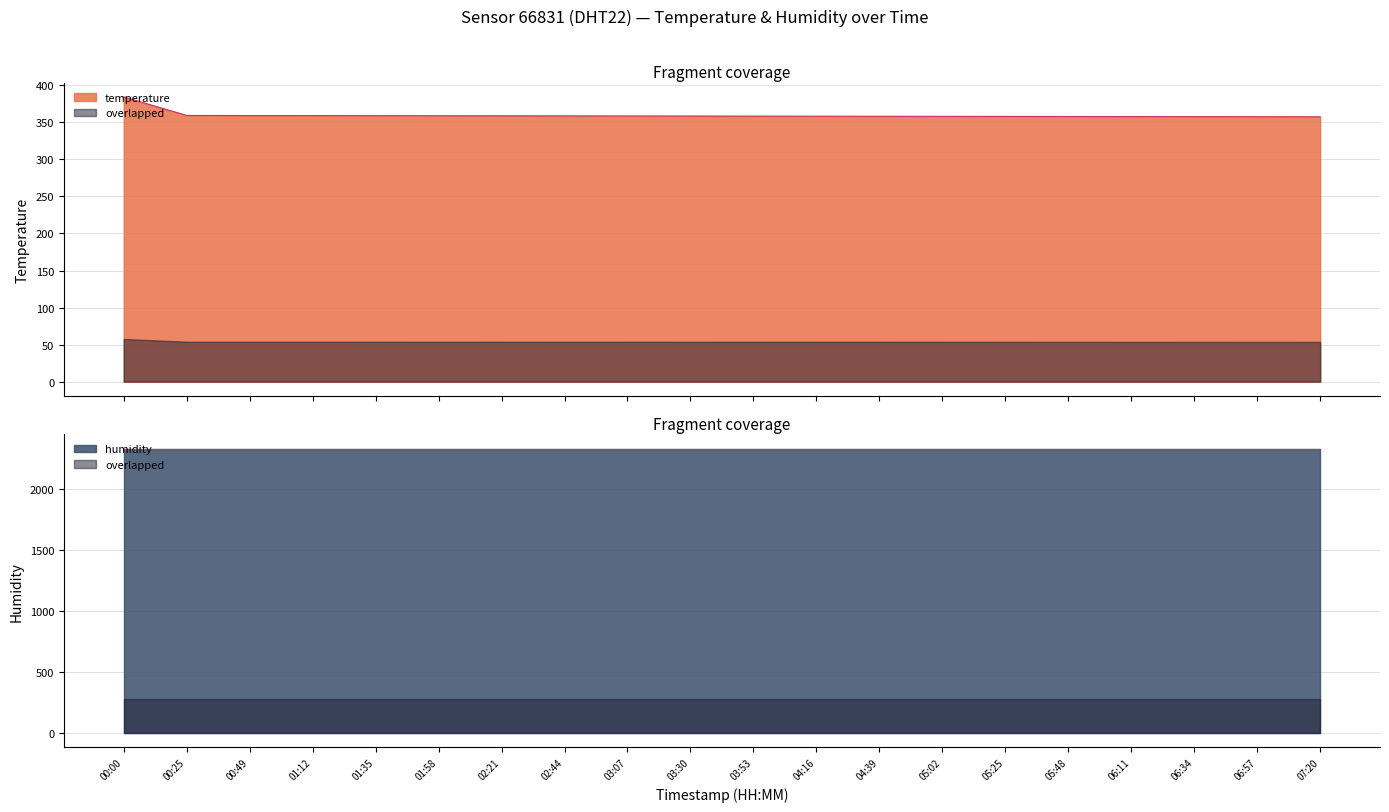

The chart shows a value of 358.2 at 04:39. True or false?

True